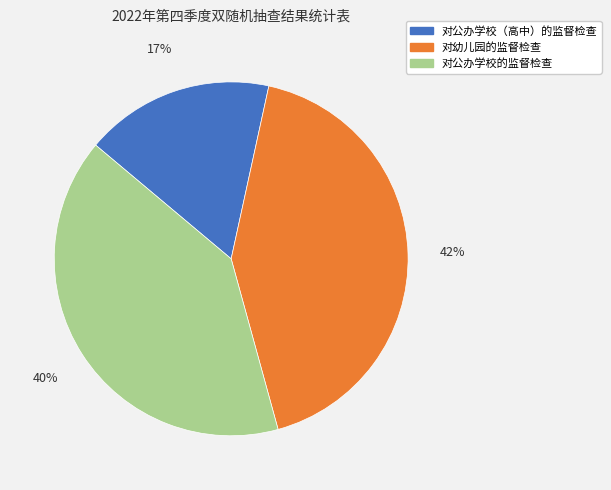

To the nearest percent, what is the difference between the largest and smallest slice percentages?

25%